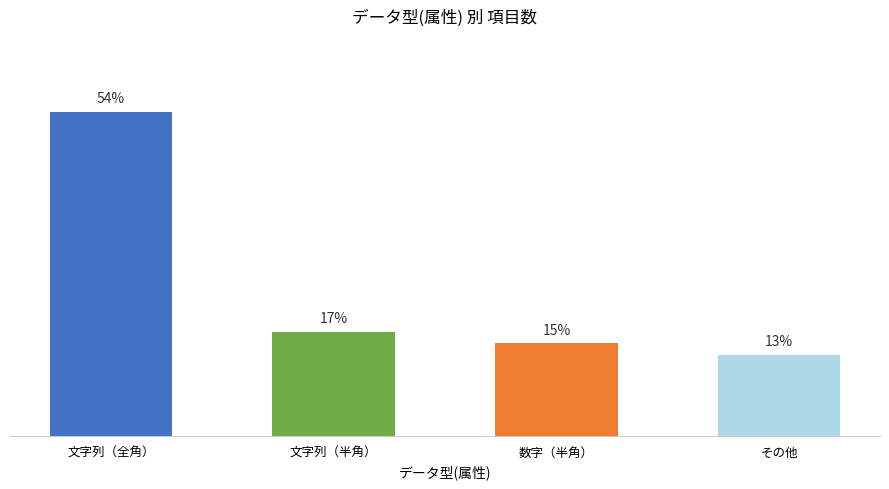

Are the bars grouped side by side (vs. stacked)?

No